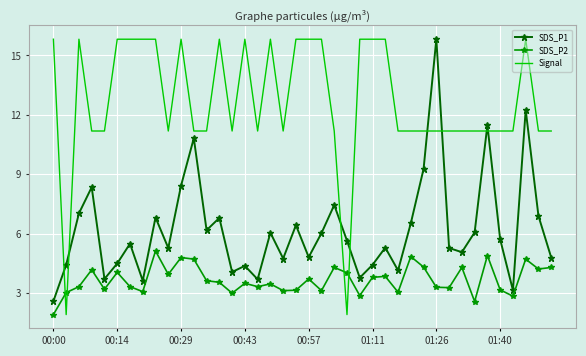

Which series has the largest range (max minus min)?

Signal